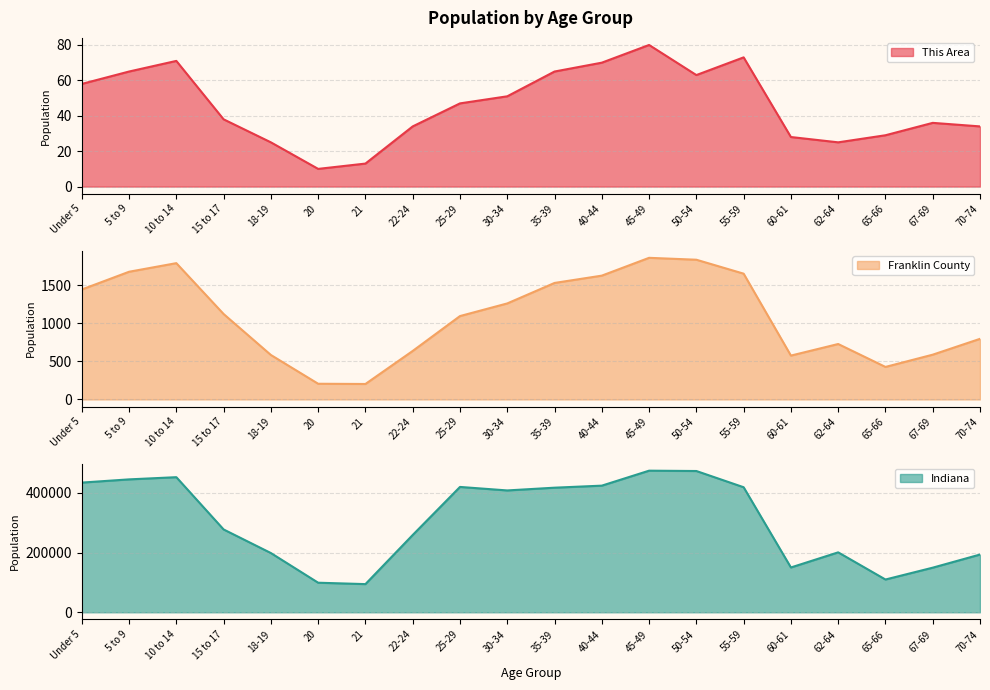

How many values in the Franklin County series exceed 1122?

9